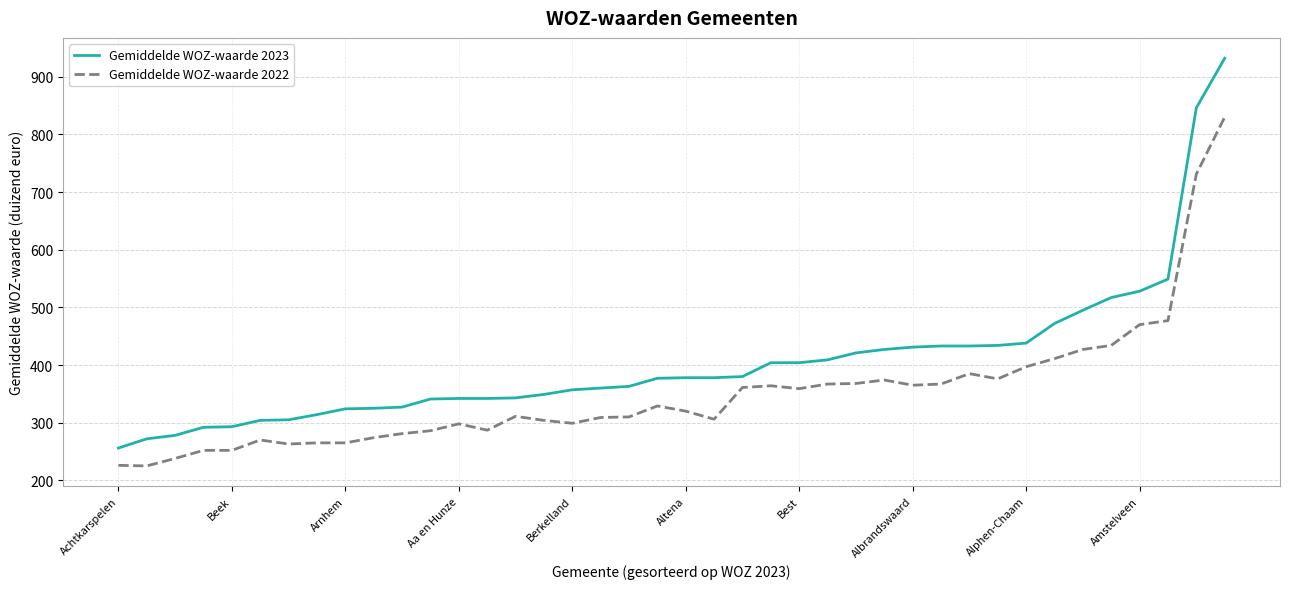

What is the difference between the maximum and minimum values in the Gemiddelde WOZ-waarde 2022 series?

605